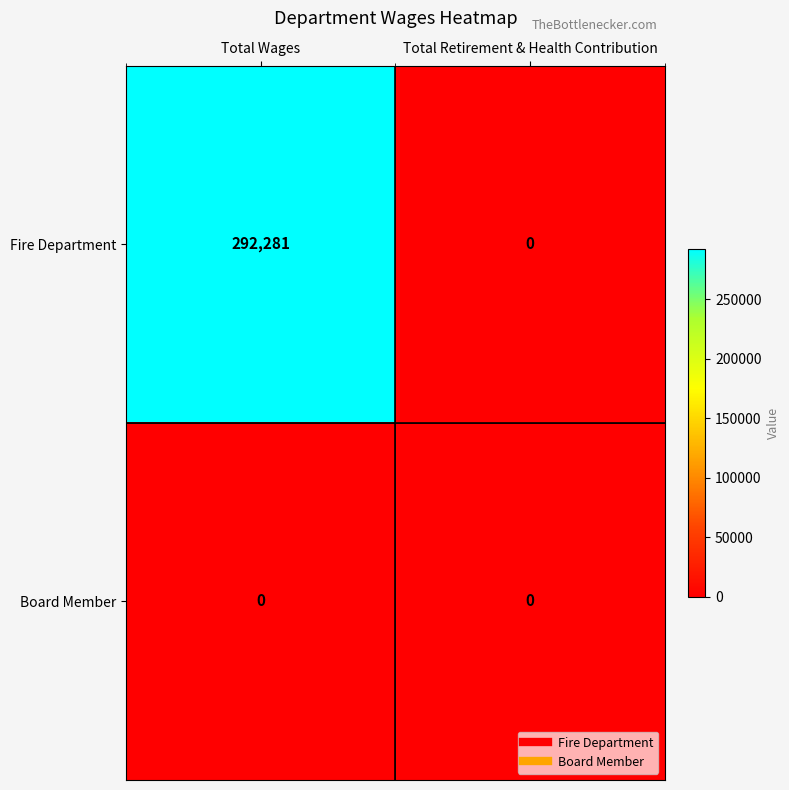

At Total Wages, list the series in order from smallest to largest.

Board Member, Fire Department